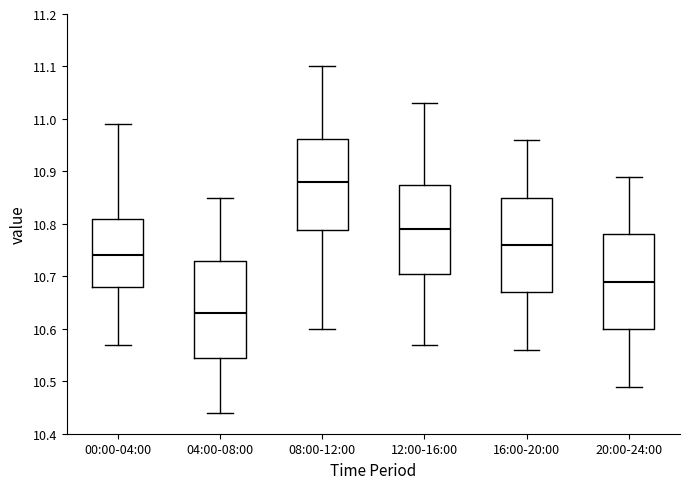

Where does the median line of the box for 12:00-16:00 sit on the y-axis? The values are not printed on the chart, so give them approximately, as read against the axis.

10.79